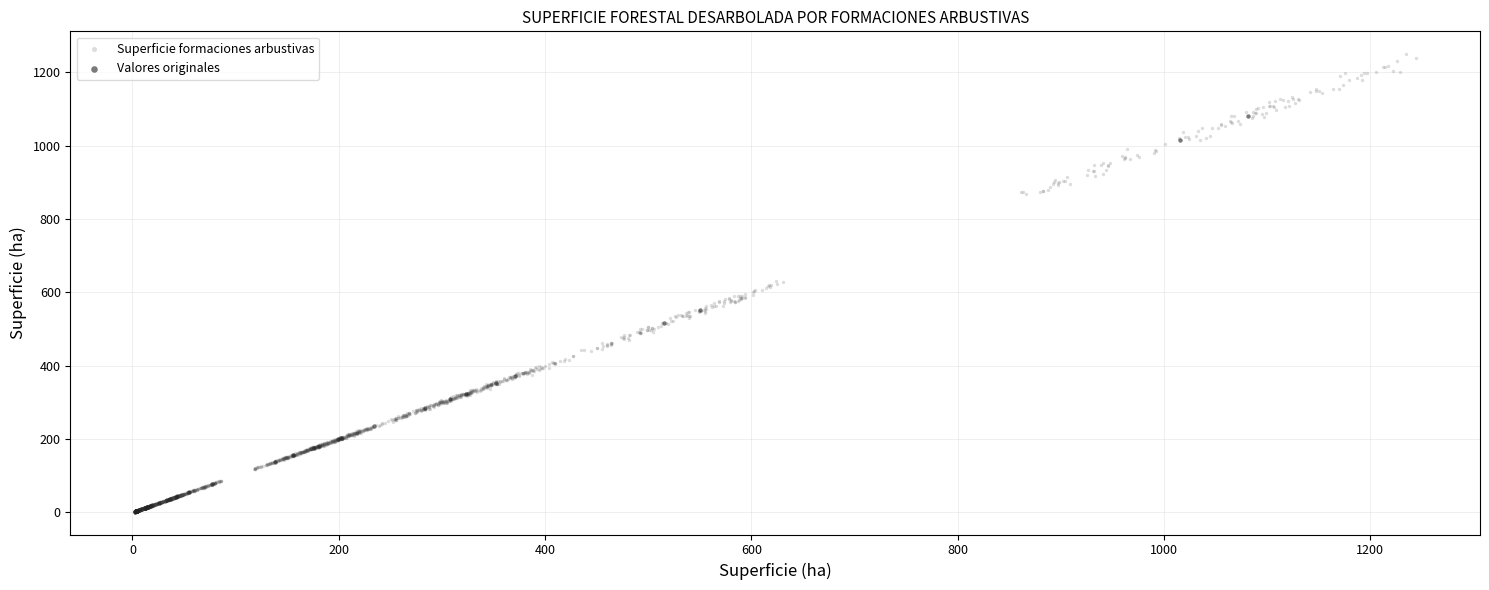

Which series has the widest spread of Y values?

Superficie formaciones arbustivas